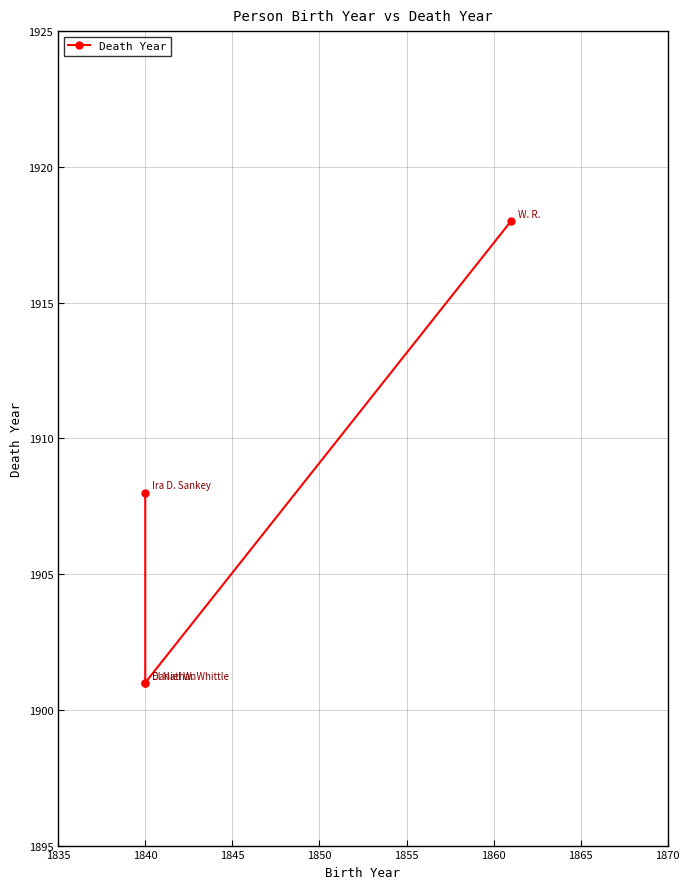

What is the value of the 4th point from the left?

1918